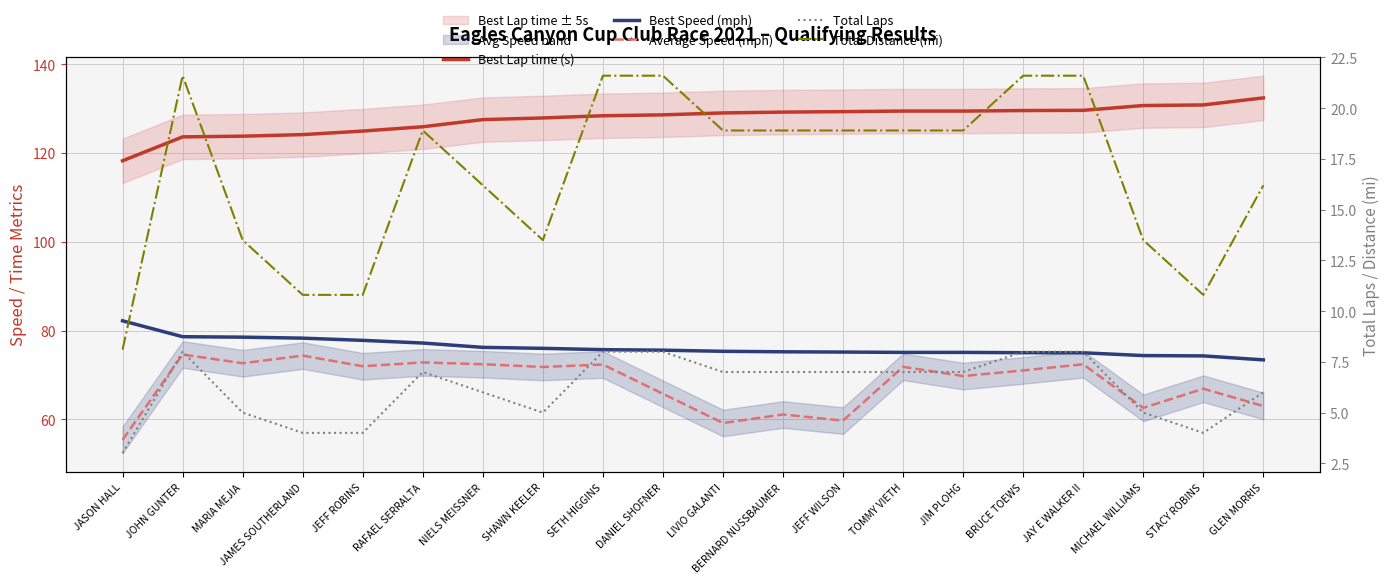

Which series has the widest spread of values?

Average Speed (mph)